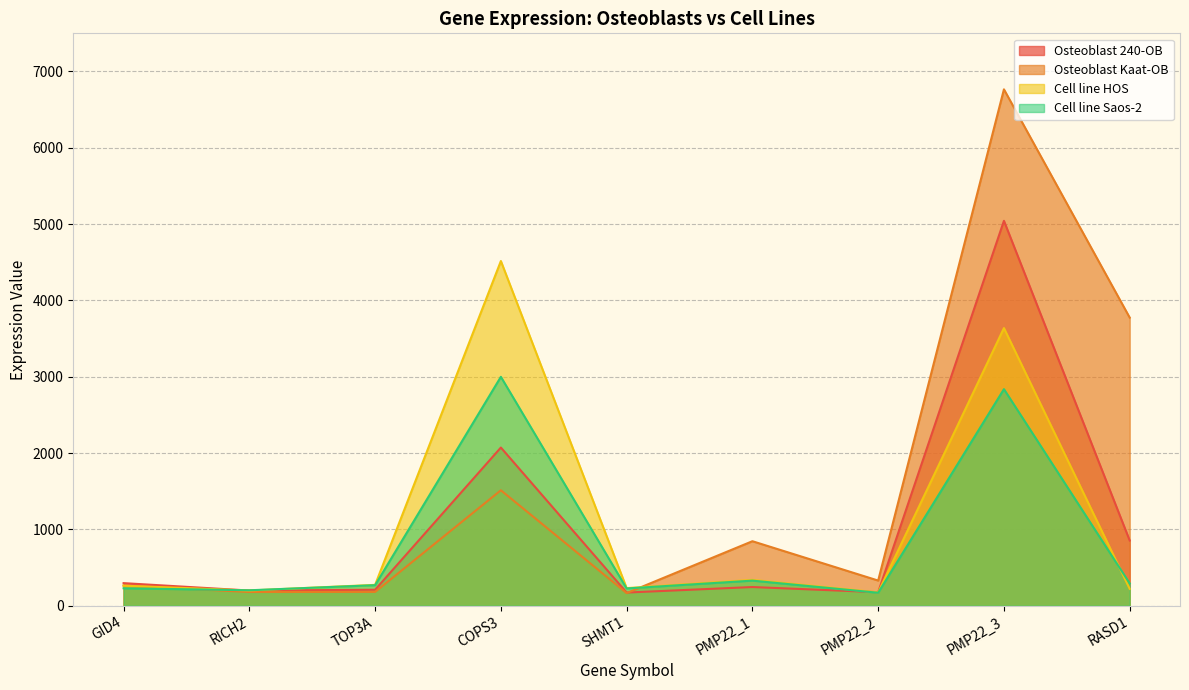

What is the approximate value of Cell line Saos-2 at GID4?

228.8